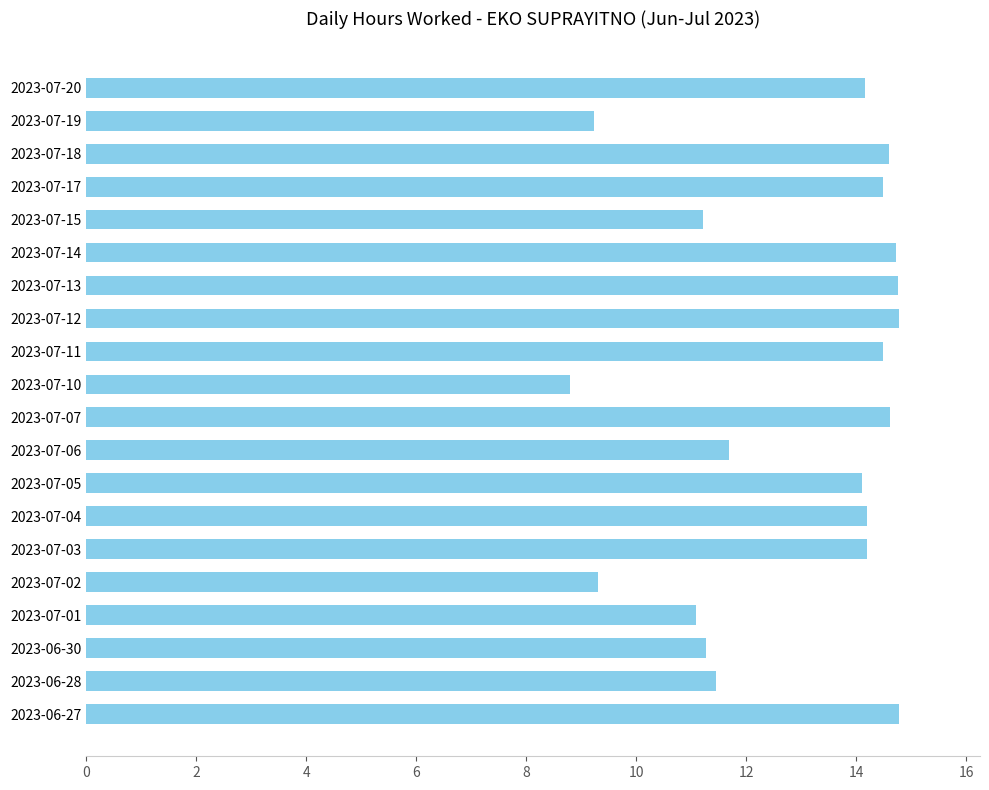

What is the greatest value displayed?

14.8